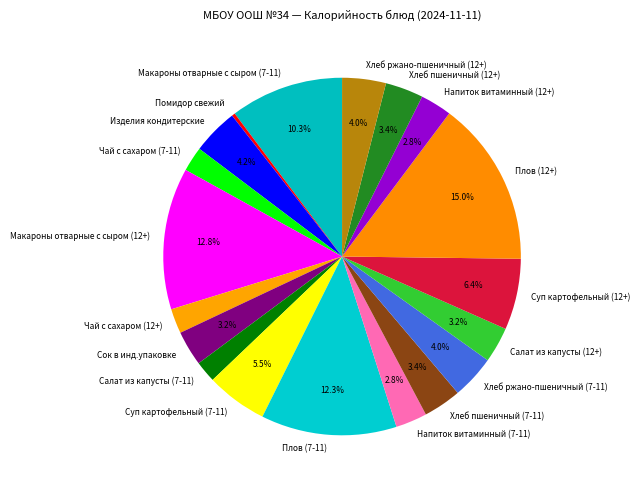

What is the ratio of the value at Суп картофельный (7-11) to the value at Помидор свежий?

18.7